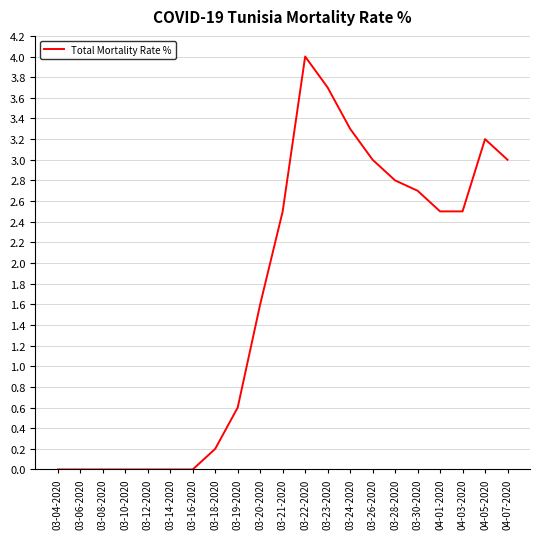

What is the sum of all values?

35.6